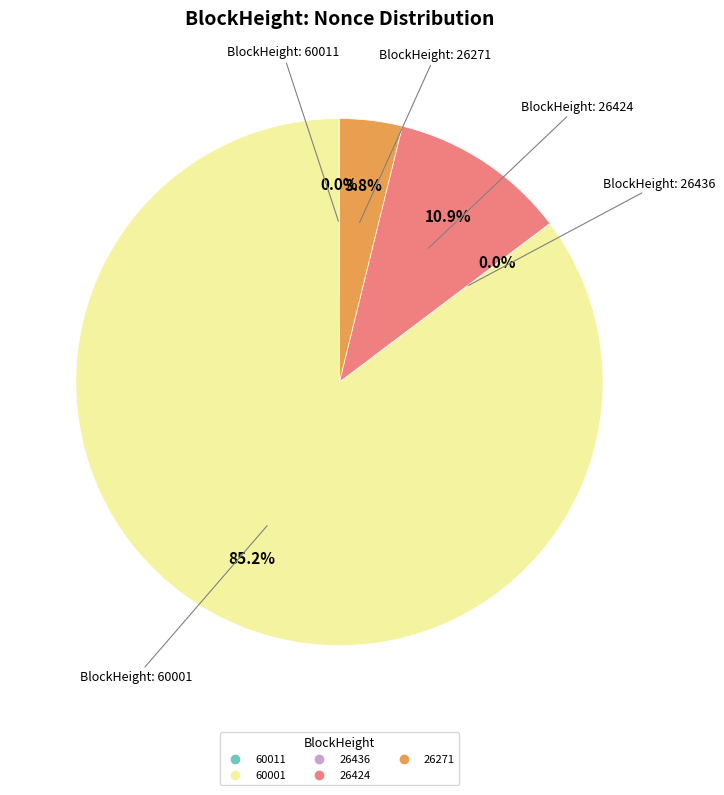

Is there any slice that represents more than half of the pie?

Yes